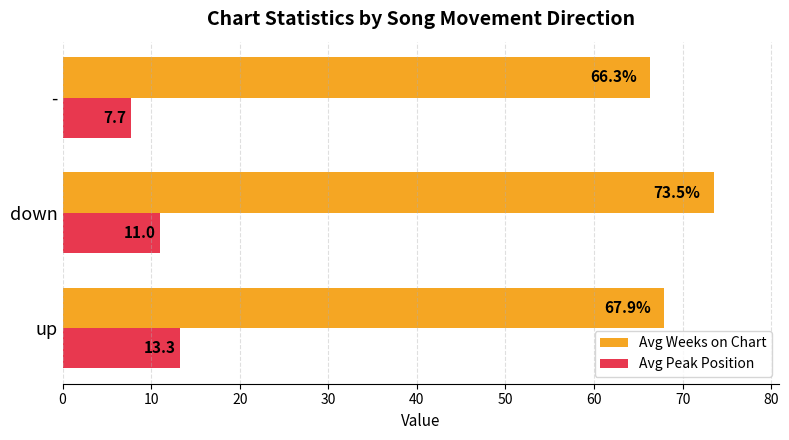

At how many categories does at least one series exceed 8?

3